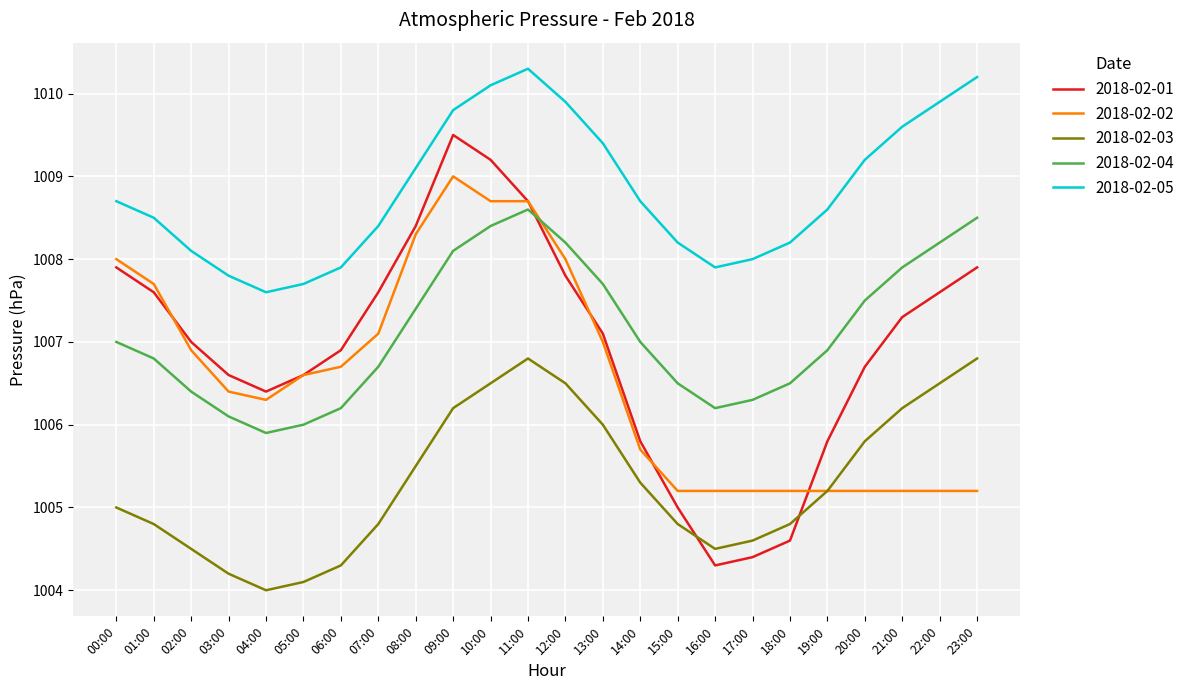

Reading left to right, transcribe all the data shown in this chart.

2018-02-01: 1007.9	1007.6	1007.0	1006.6	1006.4	1006.6	1006.9	1007.6	1008.4	1009.5	1009.2	1008.7	1007.8	1007.1	1005.8	1005.0	1004.3	1004.4	1004.6	1005.8	1006.7	1007.3	1007.6	1007.9
2018-02-02: 1008.0	1007.7	1006.9	1006.4	1006.3	1006.6	1006.7	1007.1	1008.3	1009.0	1008.7	1008.7	1008.0	1007.0	1005.7	1005.2	1005.2	1005.2	1005.2	1005.2	1005.2	1005.2	1005.2	1005.2
2018-02-03: 1005.0	1004.8	1004.5	1004.2	1004.0	1004.1	1004.3	1004.8	1005.5	1006.2	1006.5	1006.8	1006.5	1006.0	1005.3	1004.8	1004.5	1004.6	1004.8	1005.2	1005.8	1006.2	1006.5	1006.8
2018-02-04: 1007.0	1006.8	1006.4	1006.1	1005.9	1006.0	1006.2	1006.7	1007.4	1008.1	1008.4	1008.6	1008.2	1007.7	1007.0	1006.5	1006.2	1006.3	1006.5	1006.9	1007.5	1007.9	1008.2	1008.5
2018-02-05: 1008.7	1008.5	1008.1	1007.8	1007.6	1007.7	1007.9	1008.4	1009.1	1009.8	1010.1	1010.3	1009.9	1009.4	1008.7	1008.2	1007.9	1008.0	1008.2	1008.6	1009.2	1009.6	1009.9	1010.2